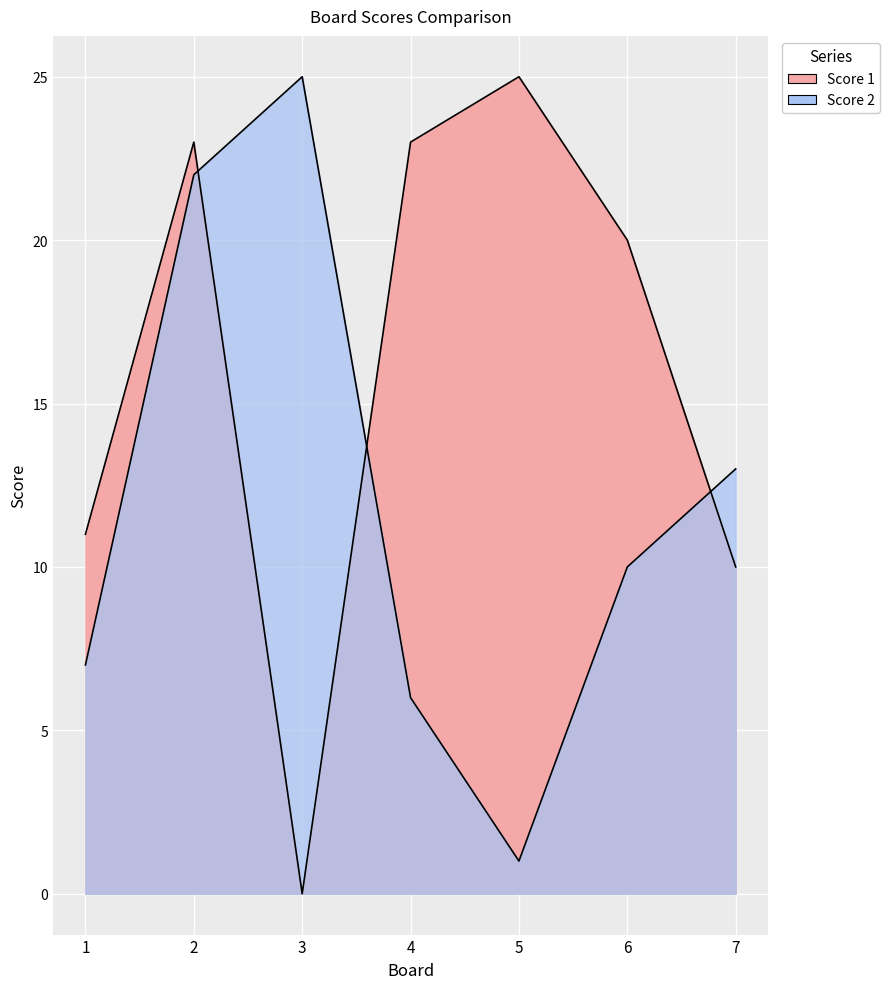

What is the difference between the maximum and minimum values in the Score 1 series?

25